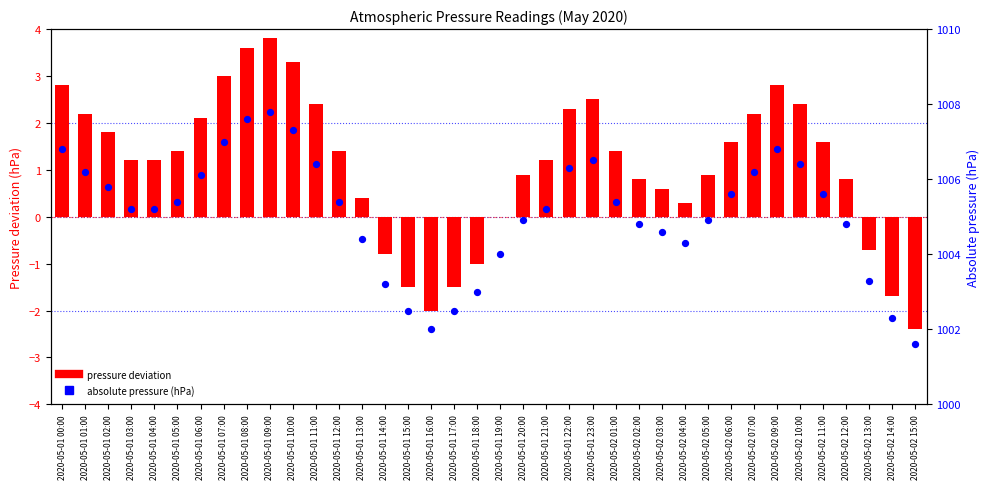

Is the value of absolute pressure (hPa) at 2020-05-01 03:00 greater than the value of pressure deviation at 2020-05-01 01:00?

Yes